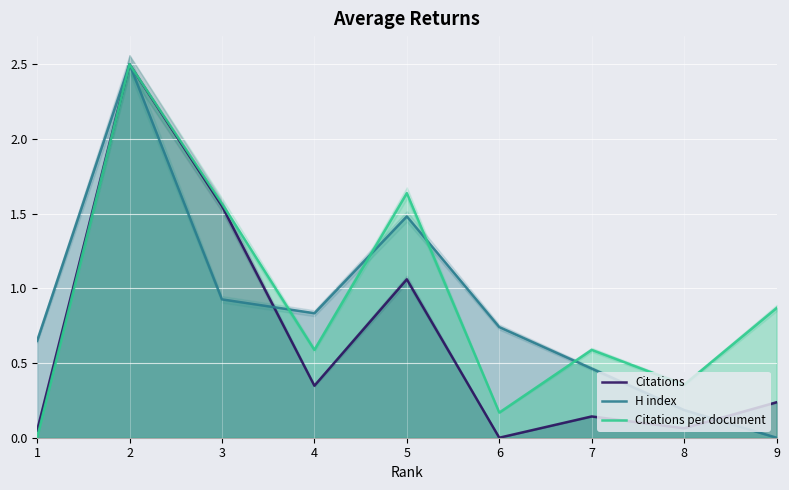

At which category is the sum across all series the highest?

2